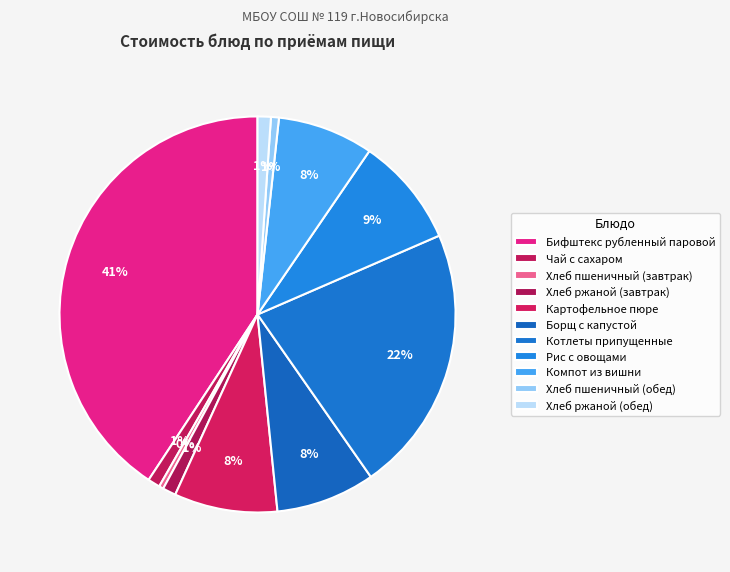

Combined, what portion of the pie is Хлеб ржаной (обед) and Картофельное пюре?

9.5%